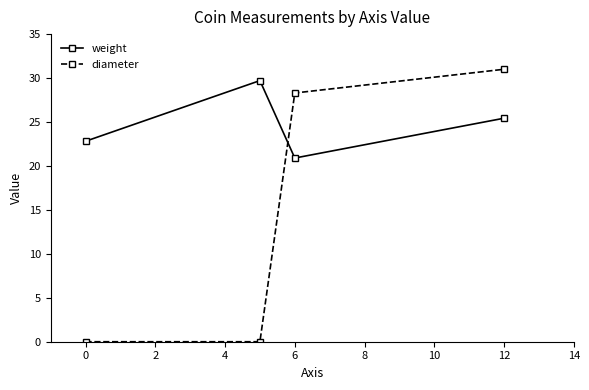

Which series has the largest total across all categories?

weight